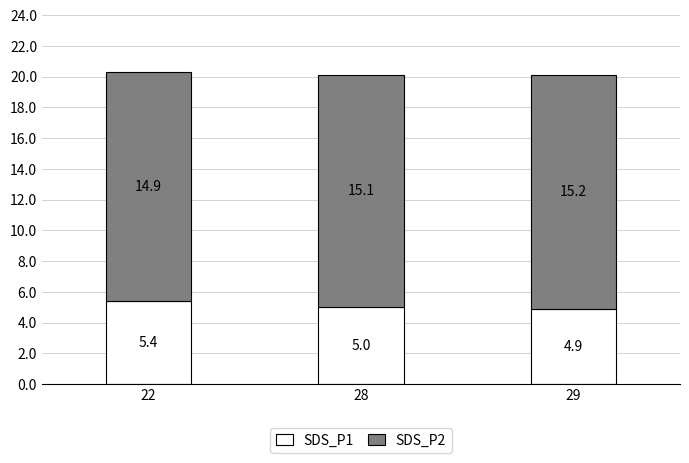

Where does the SDS_P1 series first go above 5?

22